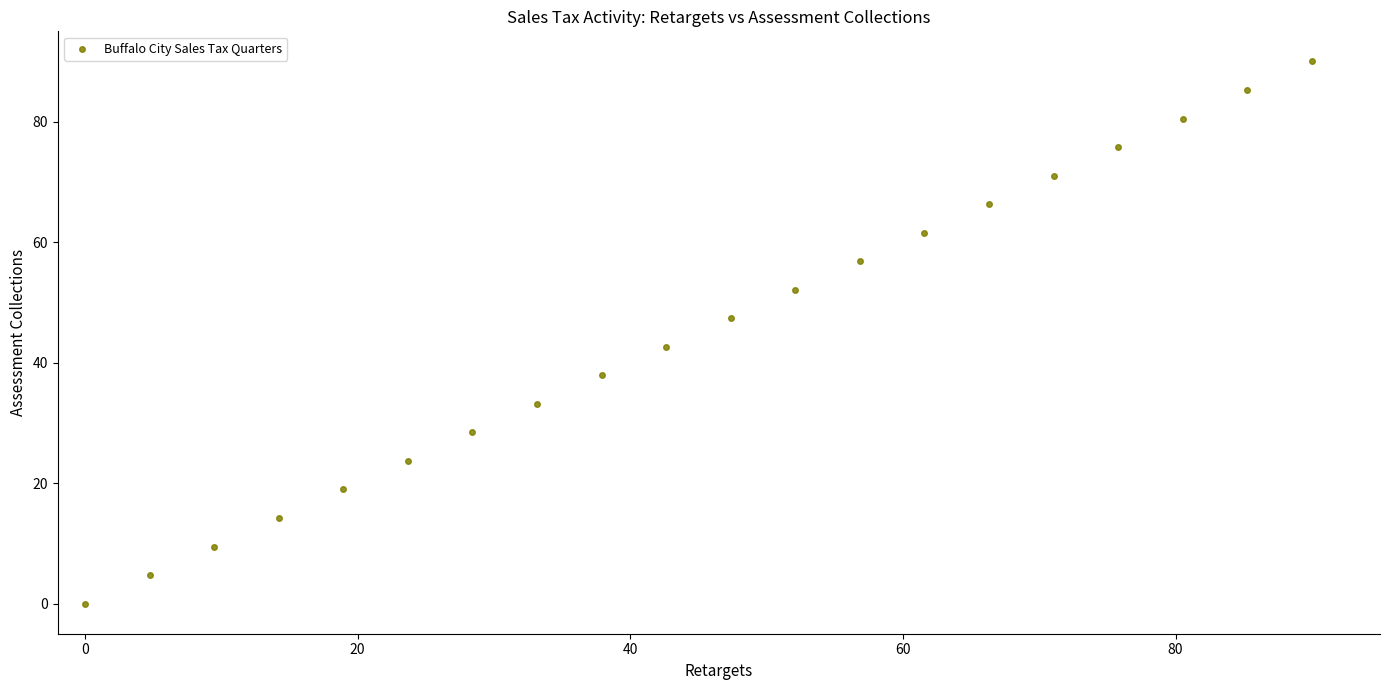

What is the range of X values (max minus min)?

90.0